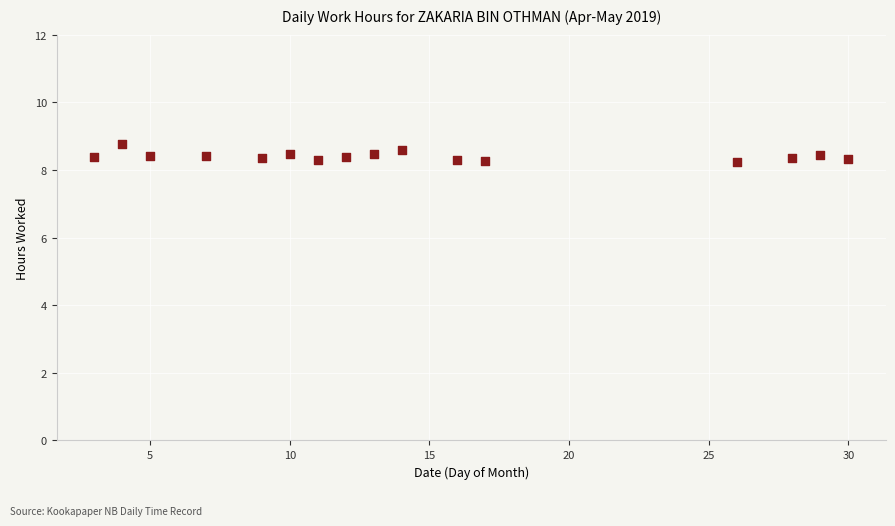

What is the range of X values (max minus min)?

27.0